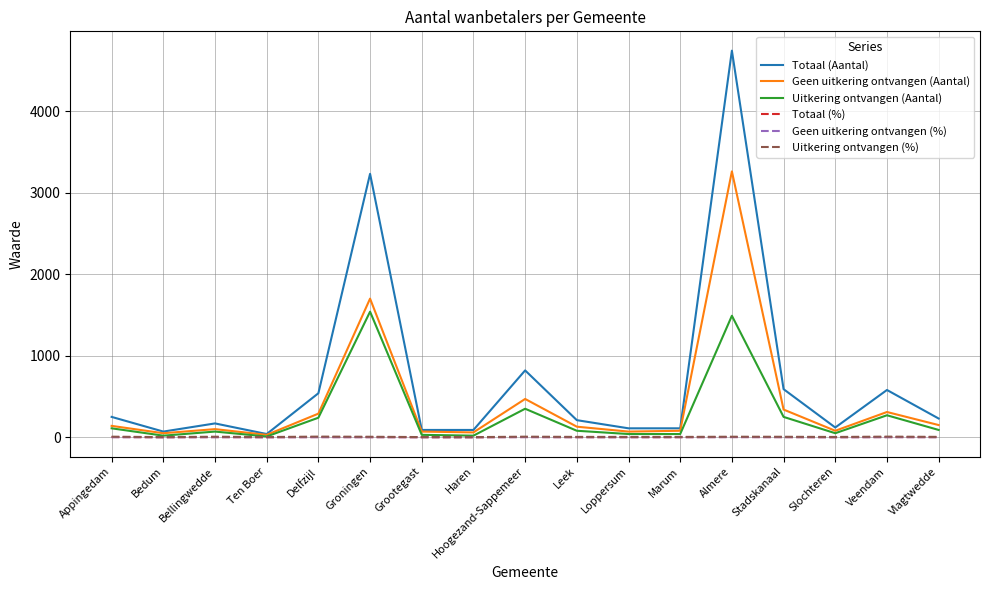

Is the value of Uitkering ontvangen (Aantal) at Delfzijl greater than the value of Totaal (Aantal) at Marum?

Yes